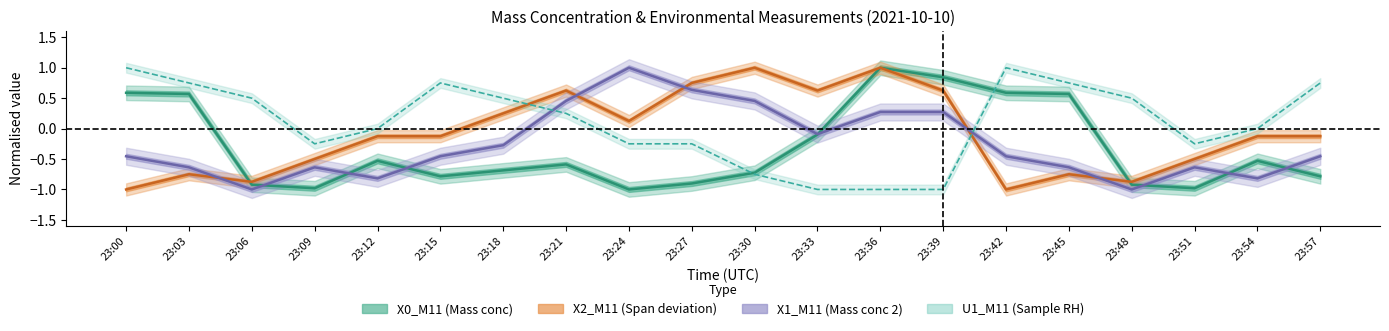

The value of X1_M11 (Mass conc 2) at 23:42 is -0.7. True or false?

False